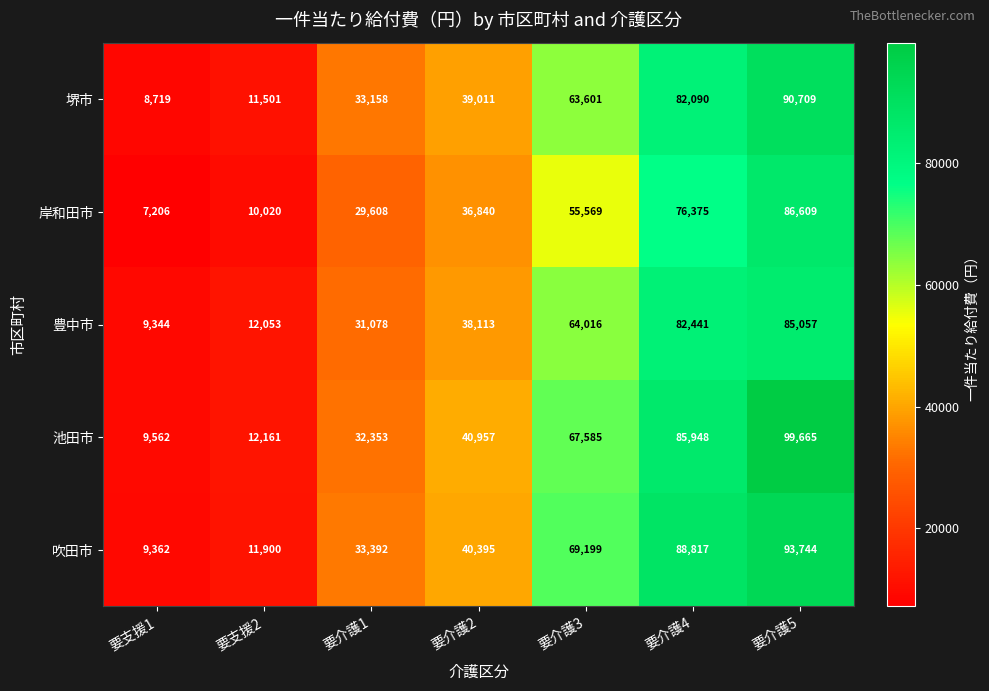

What is the minimum value for 堺市?

8719